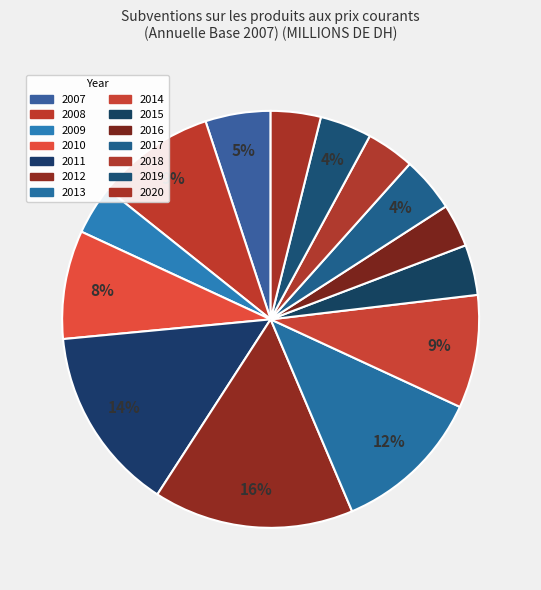

Does 2013 account for over 50% of the chart?

No